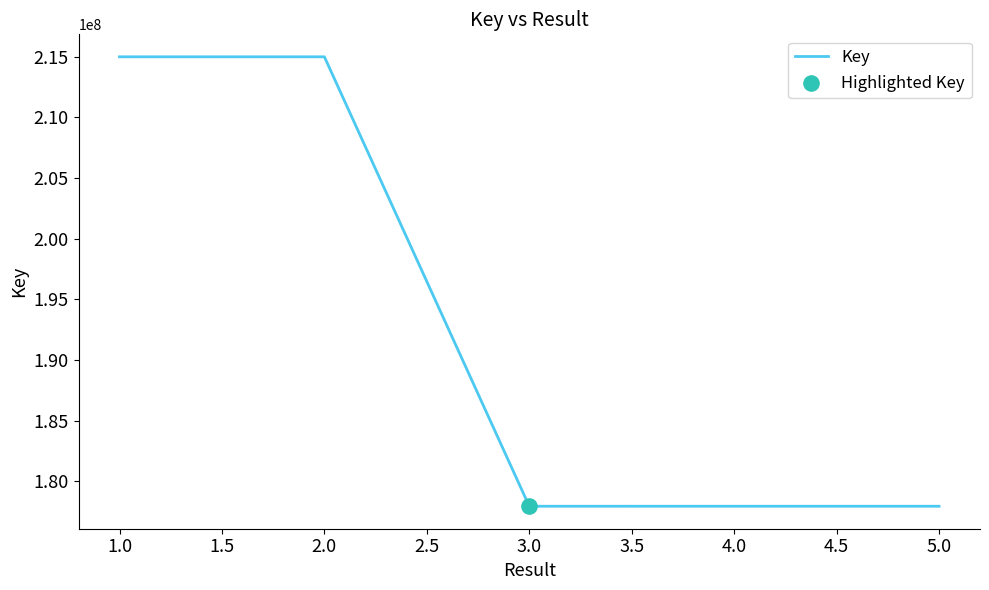

What is the change in value from 1.0 to 2.0?

+39